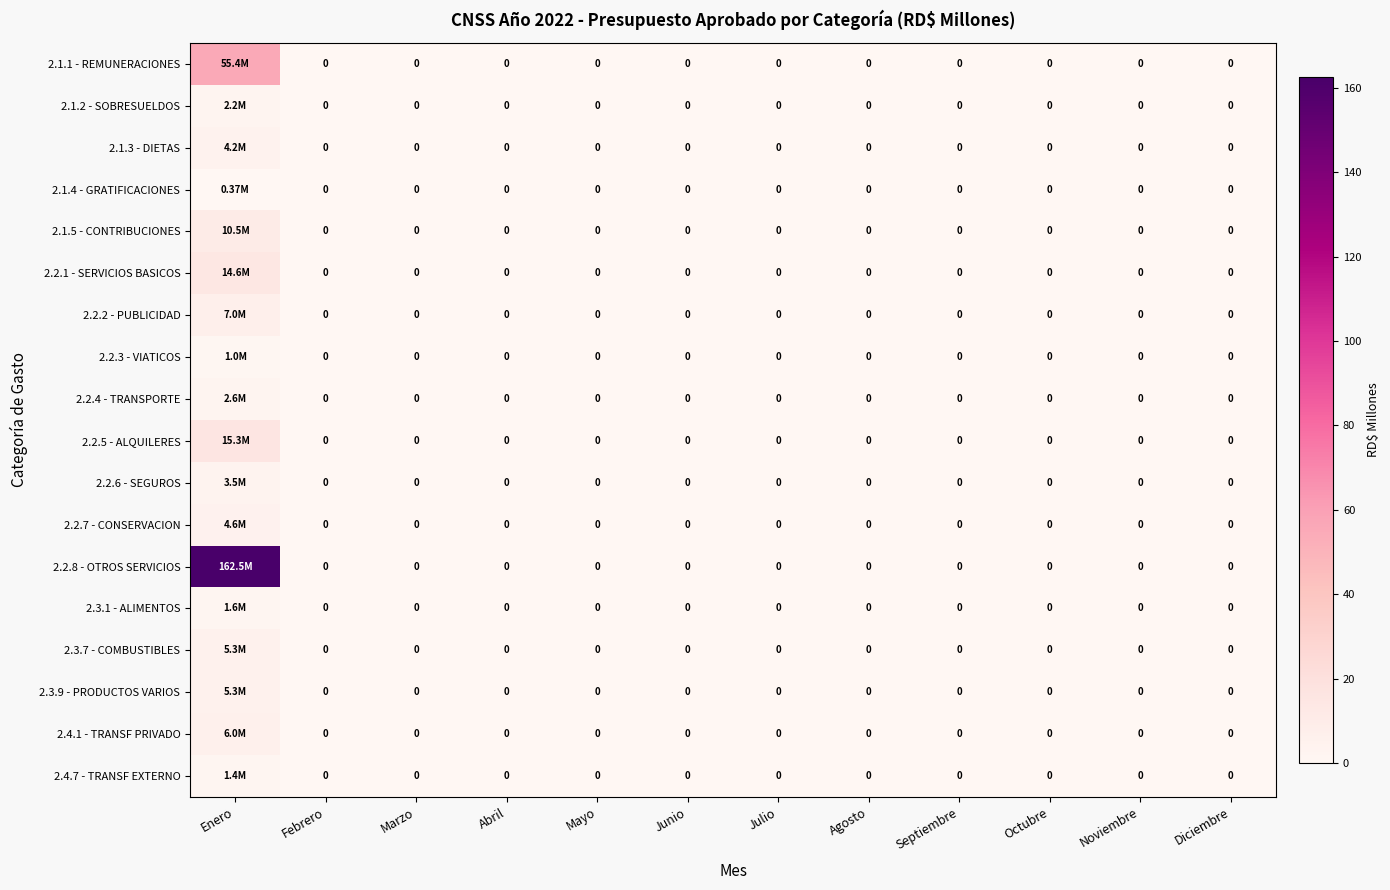

Rank the series by their maximum value, from highest to lowest.

2.2.8 - OTROS SERVICIOS, 2.1.1 - REMUNERACIONES, 2.2.5 - ALQUILERES, 2.2.1 - SERVICIOS BASICOS, 2.1.5 - CONTRIBUCIONES, 2.2.2 - PUBLICIDAD, 2.4.1 - TRANSF PRIVADO, 2.3.7 - COMBUSTIBLES, 2.3.9 - PRODUCTOS VARIOS, 2.2.7 - CONSERVACION, 2.1.3 - DIETAS, 2.2.6 - SEGUROS, 2.2.4 - TRANSPORTE, 2.1.2 - SOBRESUELDOS, 2.3.1 - ALIMENTOS, 2.4.7 - TRANSF EXTERNO, 2.2.3 - VIATICOS, 2.1.4 - GRATIFICACIONES